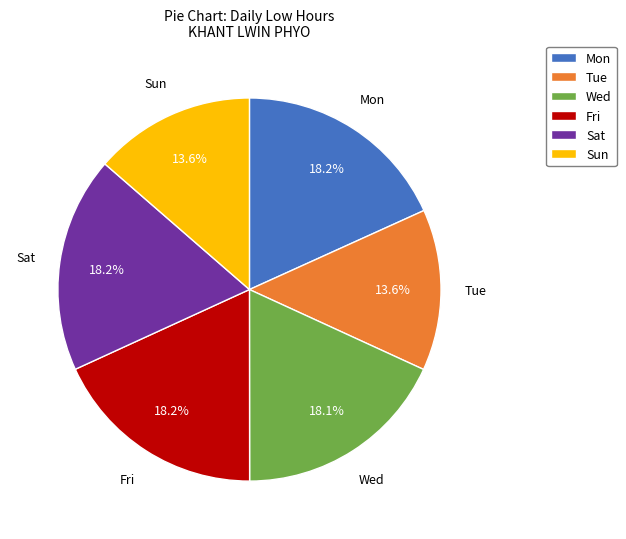

What is the ratio of the value at Sat to the value at Mon?

1.0